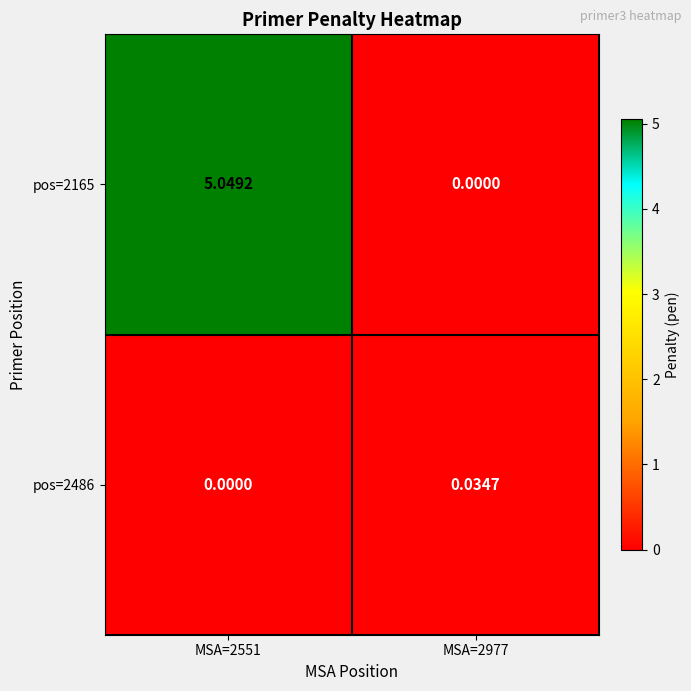

Rank the series by their average value, from highest to lowest.

pos=2165, pos=2486